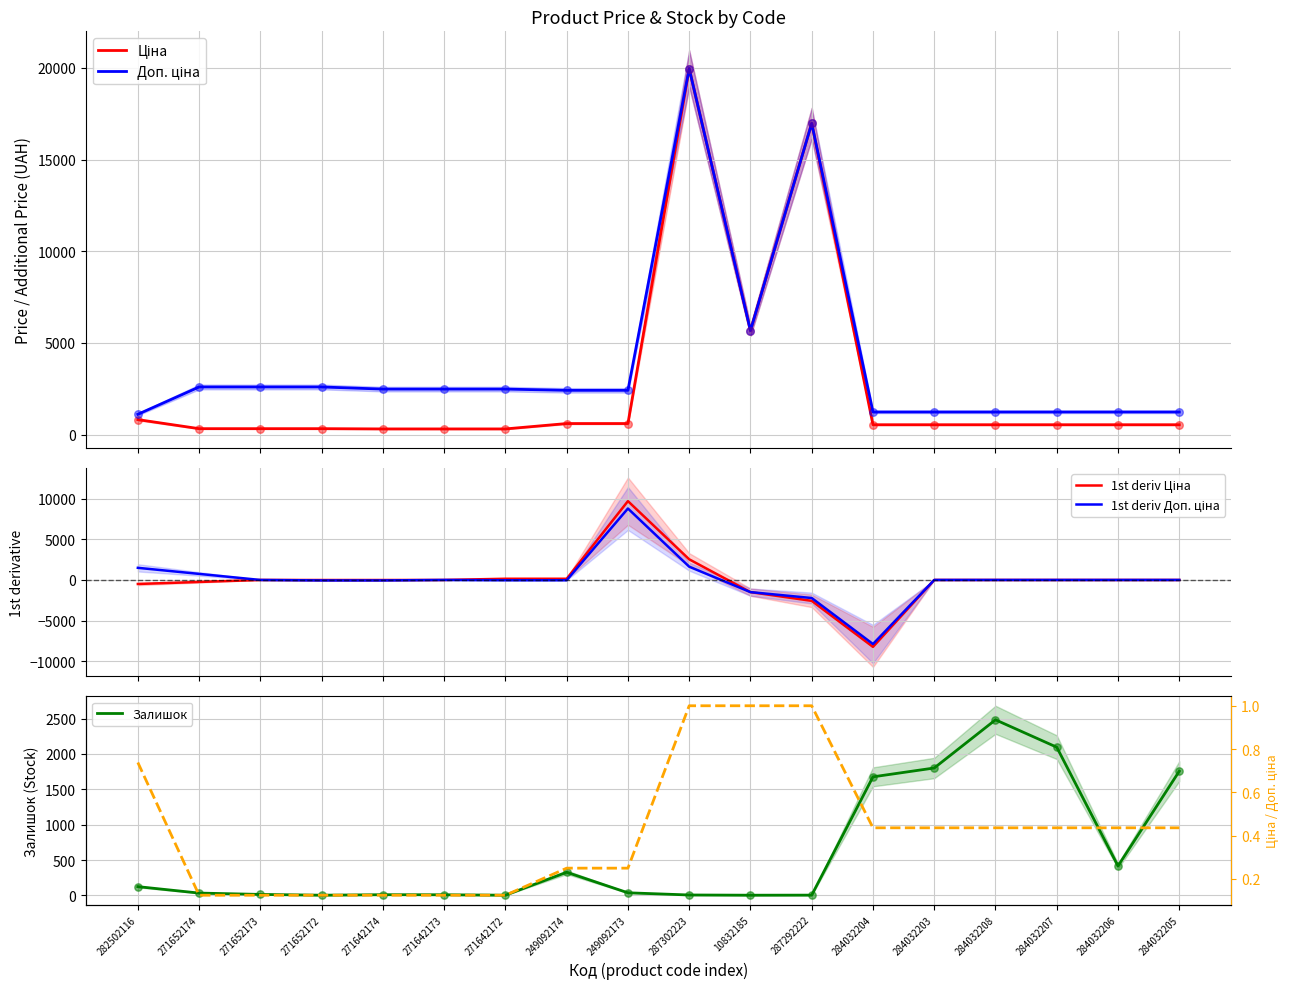

Is the value of 1st deriv Ціна at 287292222 greater than the value of 1st deriv Доп. ціна at 287302223?

No